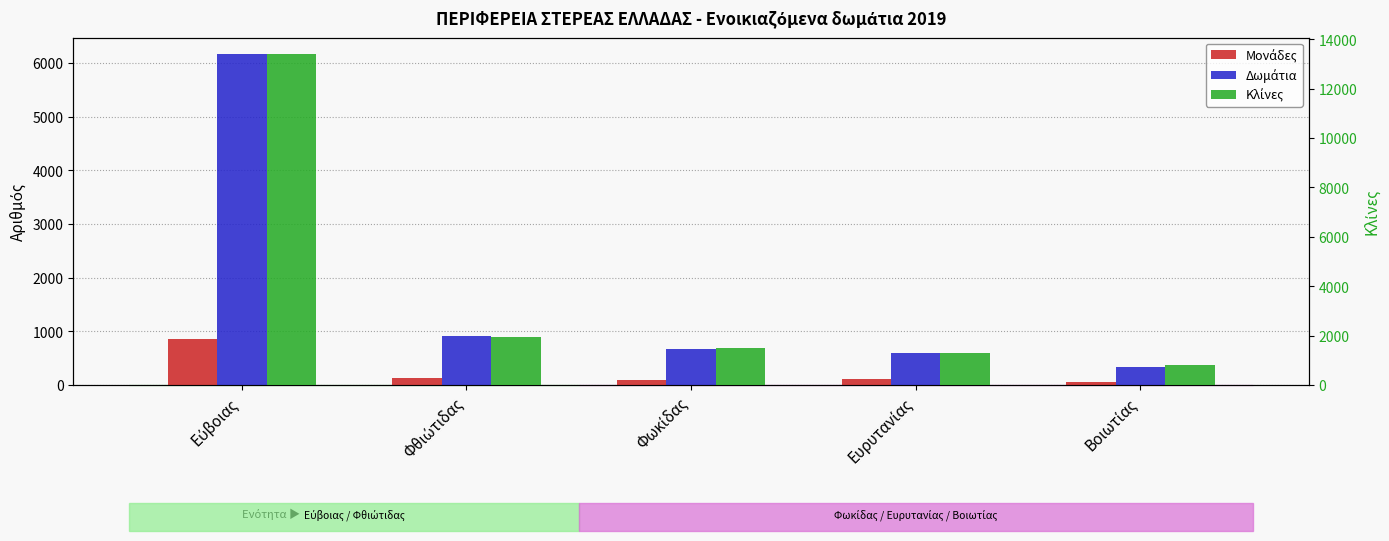

How many categories are shown in the chart?

5